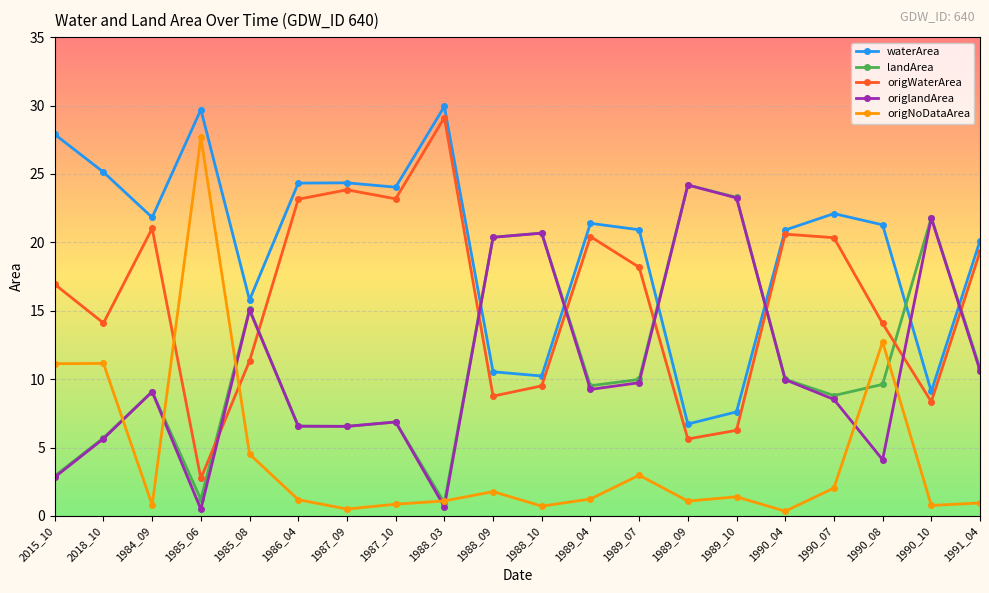

Which series has the largest range (max minus min)?

origNoDataArea